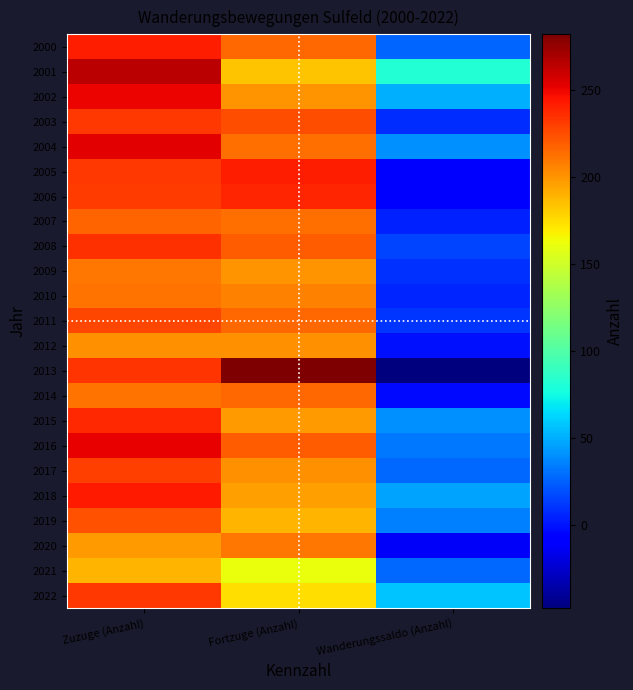

Reading right to left, list all the values displayed in this chart.

2000: Wanderungssaldo (Anzahl)=26	Fortzuge (Anzahl)=216	Zuzuge (Anzahl)=242
2001: Wanderungssaldo (Anzahl)=82	Fortzuge (Anzahl)=183	Zuzuge (Anzahl)=265
2002: Wanderungssaldo (Anzahl)=51	Fortzuge (Anzahl)=200	Zuzuge (Anzahl)=251
2003: Wanderungssaldo (Anzahl)=8	Fortzuge (Anzahl)=224	Zuzuge (Anzahl)=232
2004: Wanderungssaldo (Anzahl)=40	Fortzuge (Anzahl)=213	Zuzuge (Anzahl)=253
2005: Wanderungssaldo (Anzahl)=-9	Fortzuge (Anzahl)=241	Zuzuge (Anzahl)=232
2006: Wanderungssaldo (Anzahl)=-8	Fortzuge (Anzahl)=239	Zuzuge (Anzahl)=231
2007: Wanderungssaldo (Anzahl)=4	Fortzuge (Anzahl)=213	Zuzuge (Anzahl)=217
2008: Wanderungssaldo (Anzahl)=16	Fortzuge (Anzahl)=219	Zuzuge (Anzahl)=235
2009: Wanderungssaldo (Anzahl)=10	Fortzuge (Anzahl)=200	Zuzuge (Anzahl)=210
2010: Wanderungssaldo (Anzahl)=5	Fortzuge (Anzahl)=207	Zuzuge (Anzahl)=212
2011: Wanderungssaldo (Anzahl)=11	Fortzuge (Anzahl)=216	Zuzuge (Anzahl)=227
2012: Wanderungssaldo (Anzahl)=-1	Fortzuge (Anzahl)=202	Zuzuge (Anzahl)=201
2013: Wanderungssaldo (Anzahl)=-48	Fortzuge (Anzahl)=282	Zuzuge (Anzahl)=234
2014: Wanderungssaldo (Anzahl)=-3	Fortzuge (Anzahl)=215	Zuzuge (Anzahl)=212
2015: Wanderungssaldo (Anzahl)=40	Fortzuge (Anzahl)=198	Zuzuge (Anzahl)=238
2016: Wanderungssaldo (Anzahl)=33	Fortzuge (Anzahl)=219	Zuzuge (Anzahl)=252
2017: Wanderungssaldo (Anzahl)=28	Fortzuge (Anzahl)=202	Zuzuge (Anzahl)=230
2018: Wanderungssaldo (Anzahl)=47	Fortzuge (Anzahl)=196	Zuzuge (Anzahl)=243
2019: Wanderungssaldo (Anzahl)=35	Fortzuge (Anzahl)=188	Zuzuge (Anzahl)=223
2020: Wanderungssaldo (Anzahl)=-13	Fortzuge (Anzahl)=210	Zuzuge (Anzahl)=197
2021: Wanderungssaldo (Anzahl)=27	Fortzuge (Anzahl)=162	Zuzuge (Anzahl)=189
2022: Wanderungssaldo (Anzahl)=57	Fortzuge (Anzahl)=175	Zuzuge (Anzahl)=232